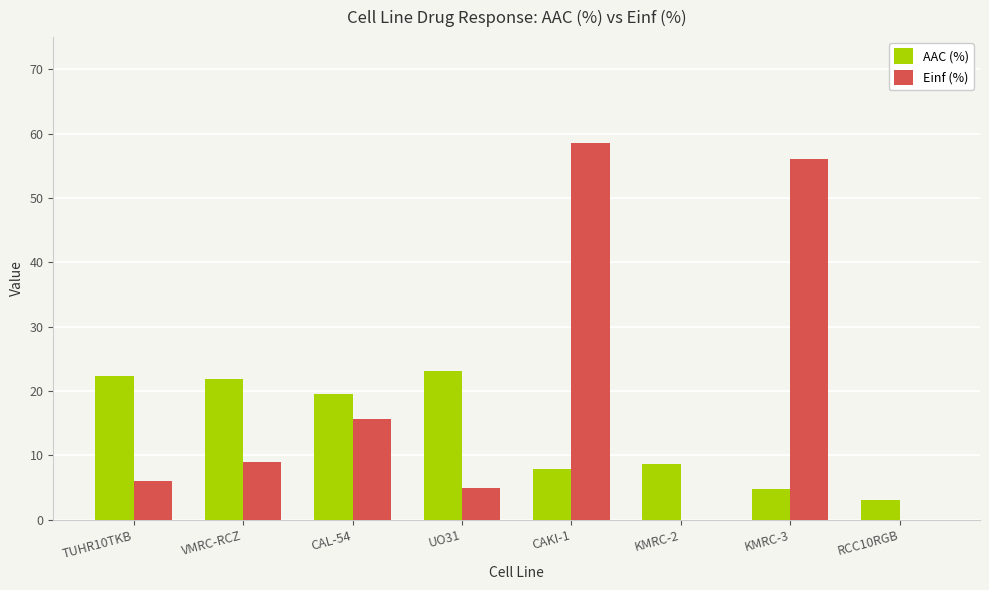

What is the total value across all series at KMRC-3?

60.7